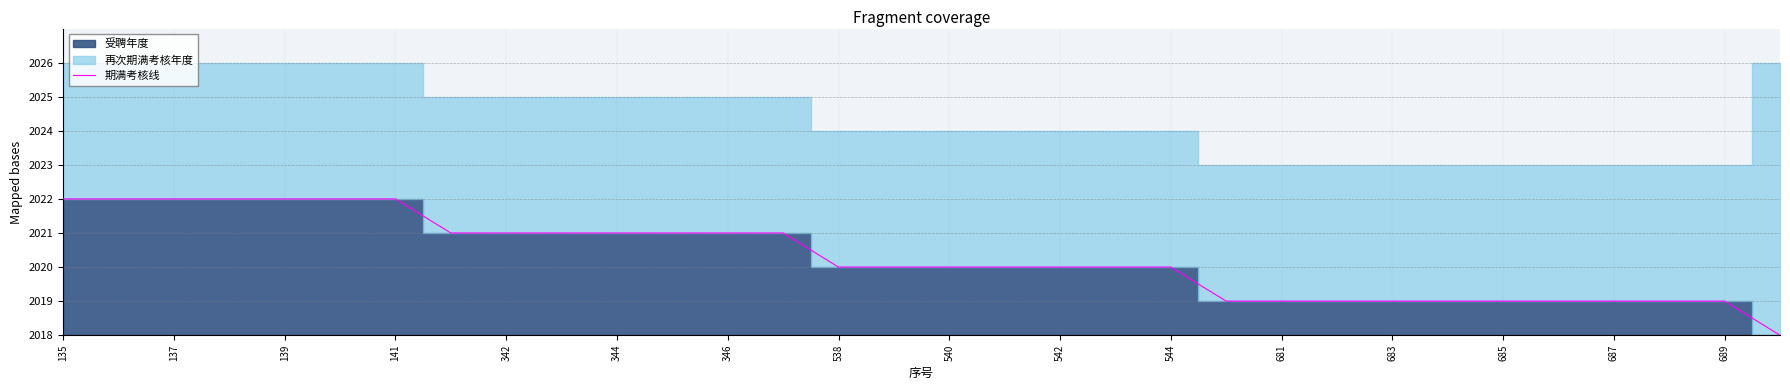

Where does the data first go above 2?

135